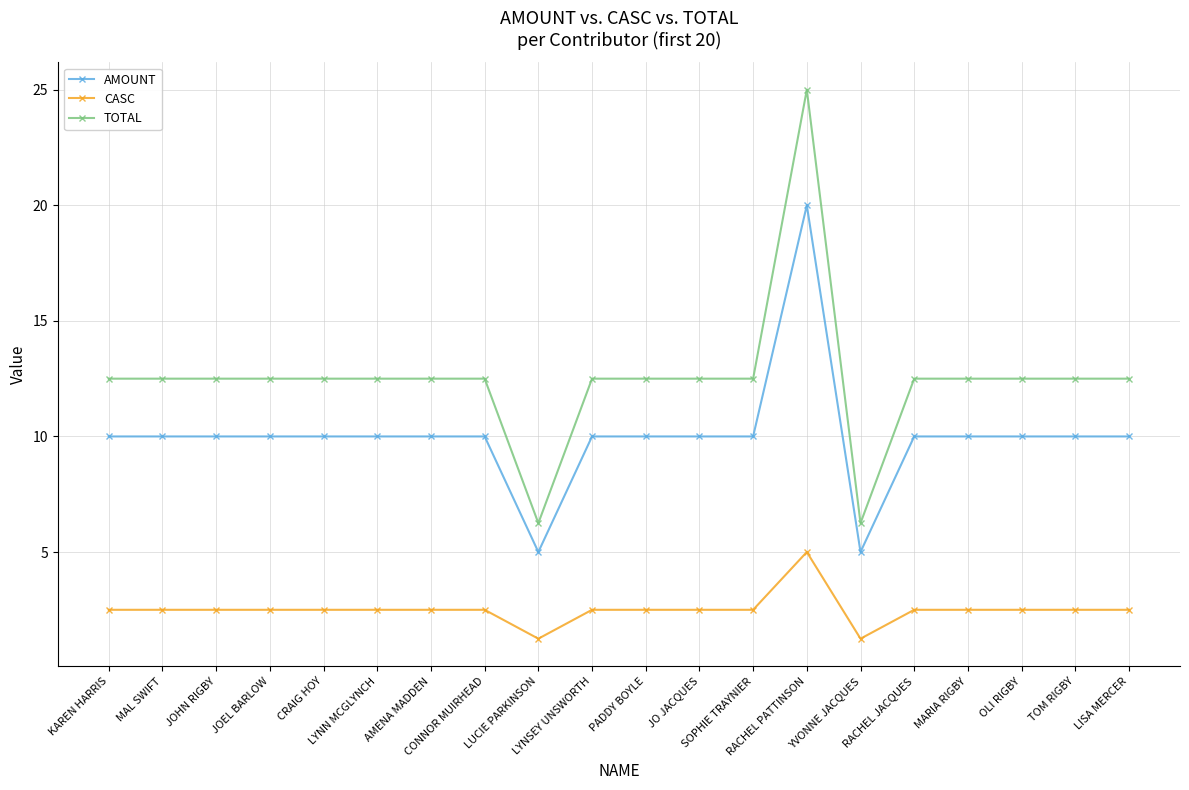

At YVONNE JACQUES, list the series in order from largest to smallest.

TOTAL, AMOUNT, CASC